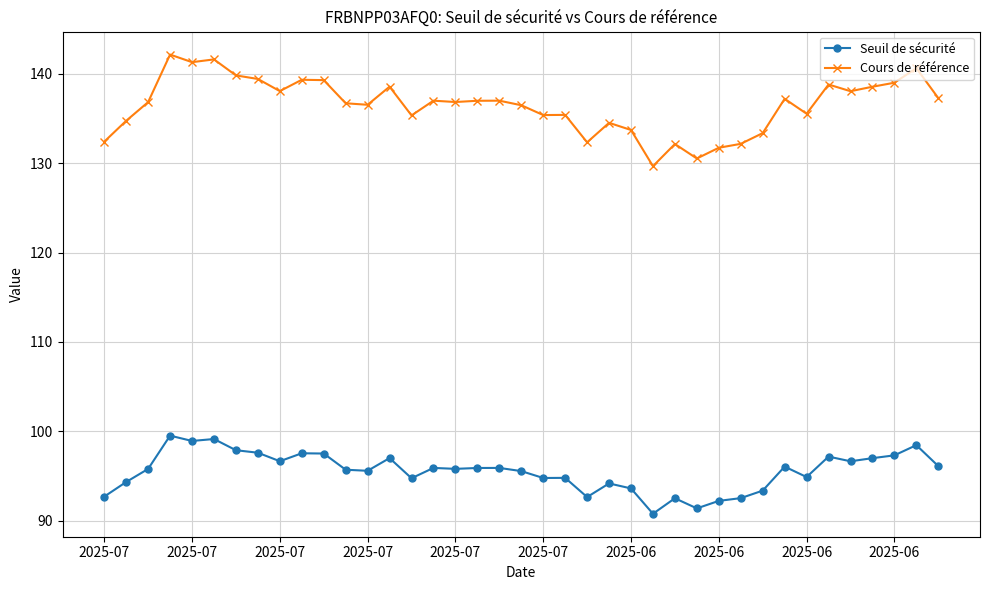

How many lines are shown in the chart?

2